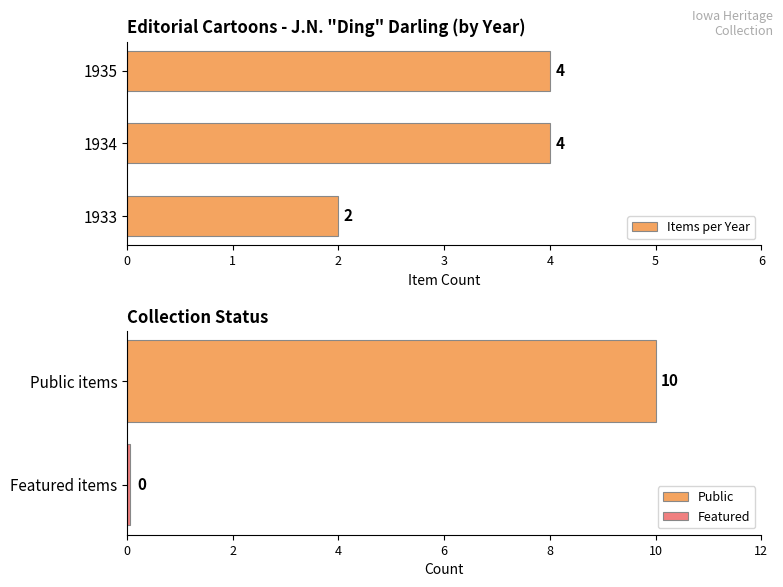

How many values are between 2 and 4?

3